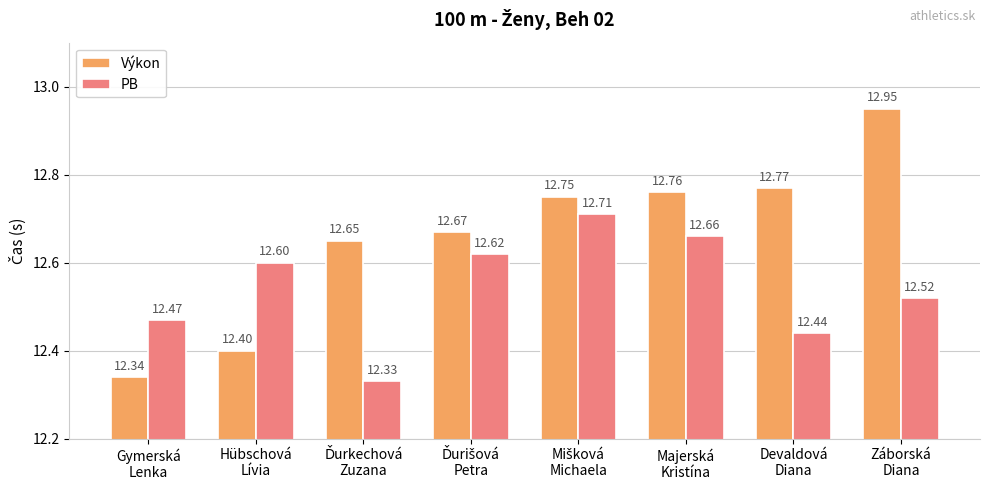

Rank the series by their average value, from lowest to highest.

PB, Výkon